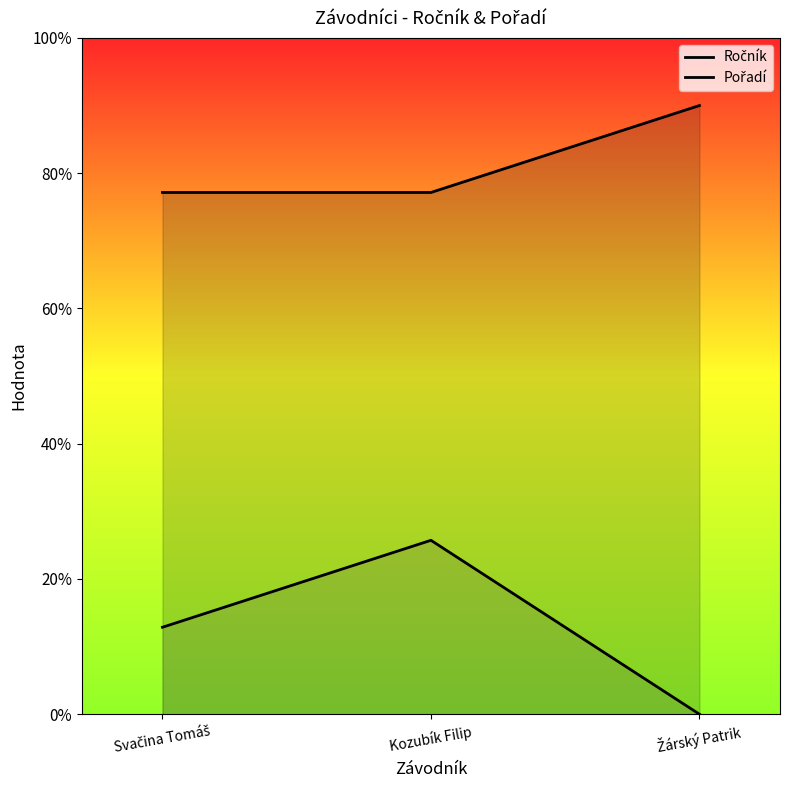

Reading right to left, extract all data points from this chart.

Ročník: Žárský Patrik=9.0	Kozubík Filip=7.7	Svačina Tomáš=7.7
Pořadí: Žárský Patrik=0.0	Kozubík Filip=2.6	Svačina Tomáš=1.3